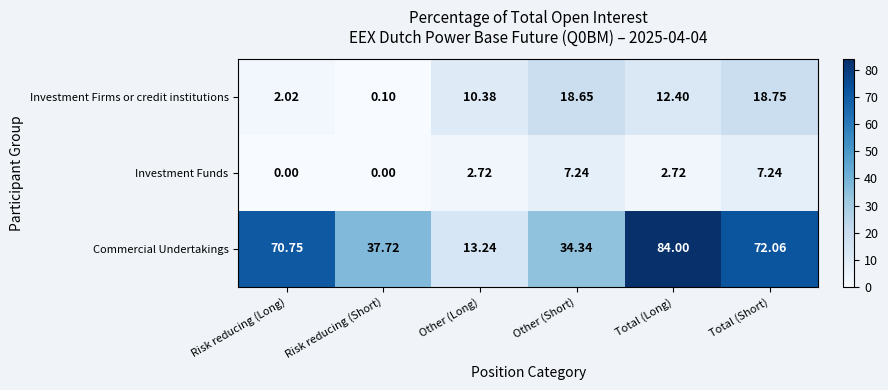

At which category is the sum across all series the highest?

Total (Long)